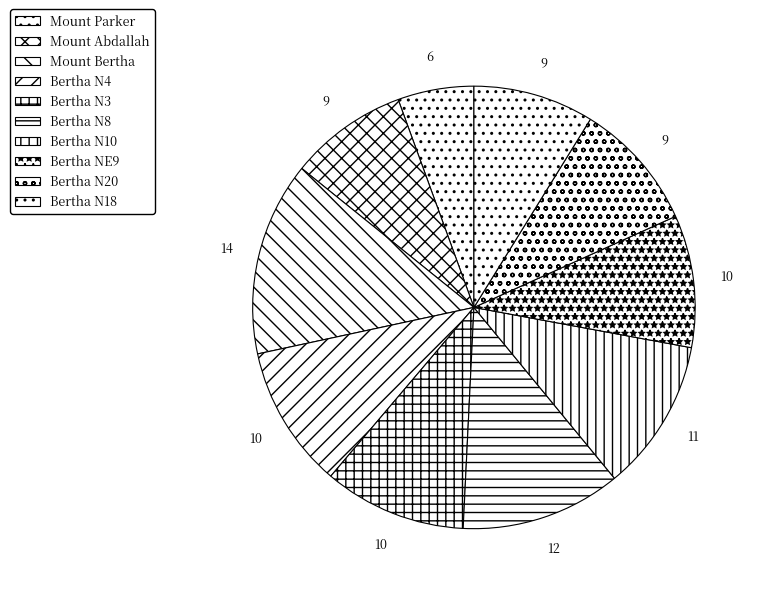

Rank the categories by value from highest to lowest.

Mount Bertha, Bertha N8, Bertha N10, Bertha N4, Bertha N3, Bertha NE9, Bertha N20, Bertha N18, Mount Abdallah, Mount Parker